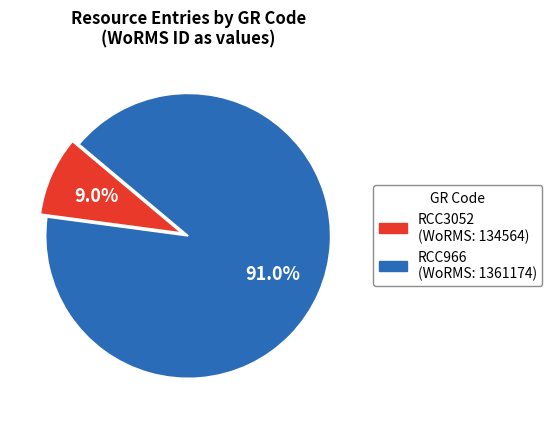

To the nearest percent, what is the difference between the RCC966 and RCC3052 slice percentages?

82%